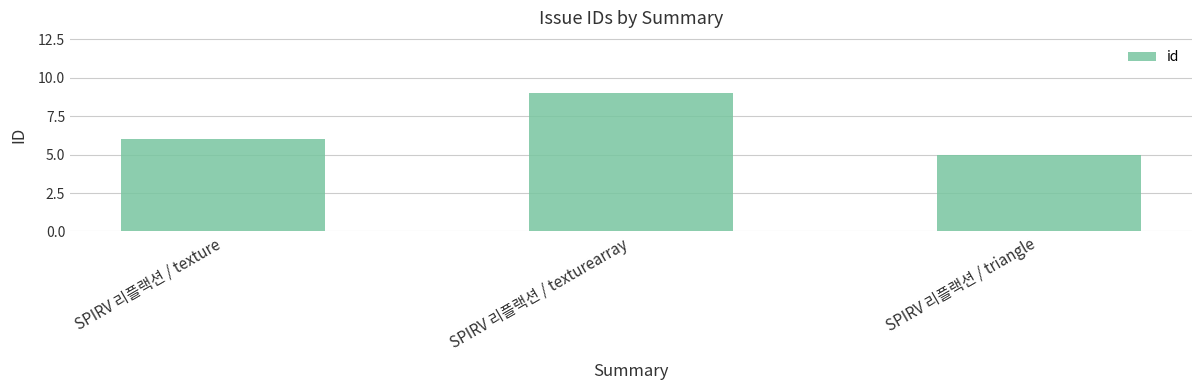

What is the change in value from SPIRV 리플랙션 / texture to SPIRV 리플랙션 / triangle?

-1